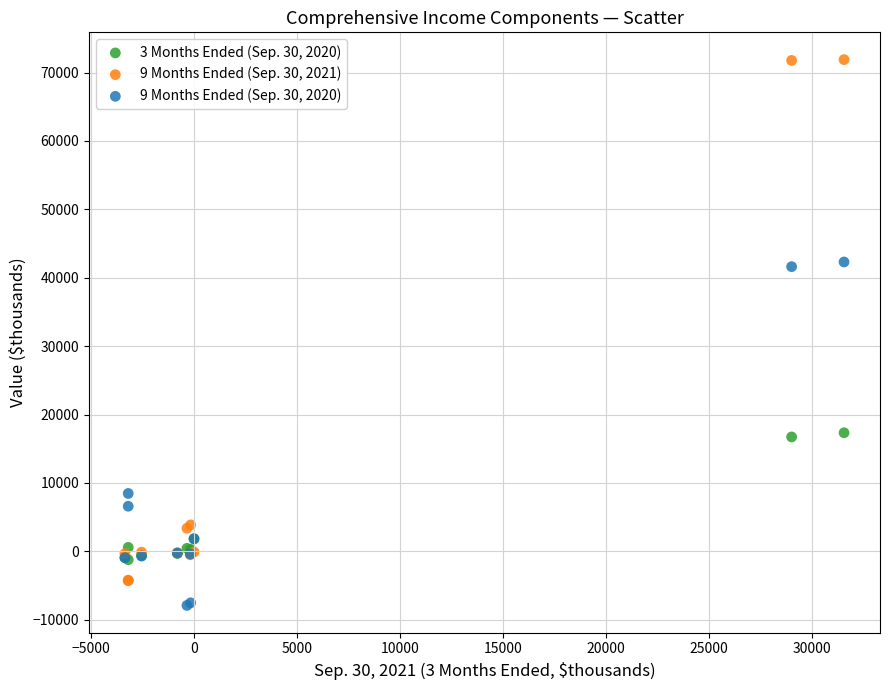

Which series reaches the maximum Y coordinate?

9 Months Ended (Sep. 30, 2021)